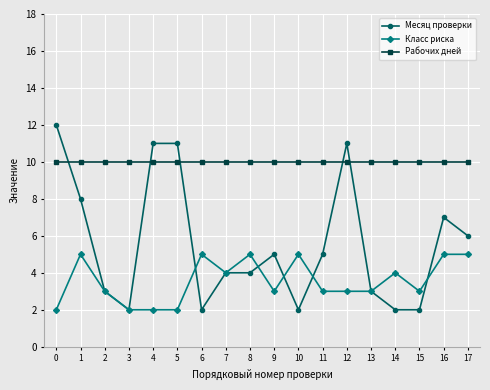

What is the average value of the Рабочих дней series?

10